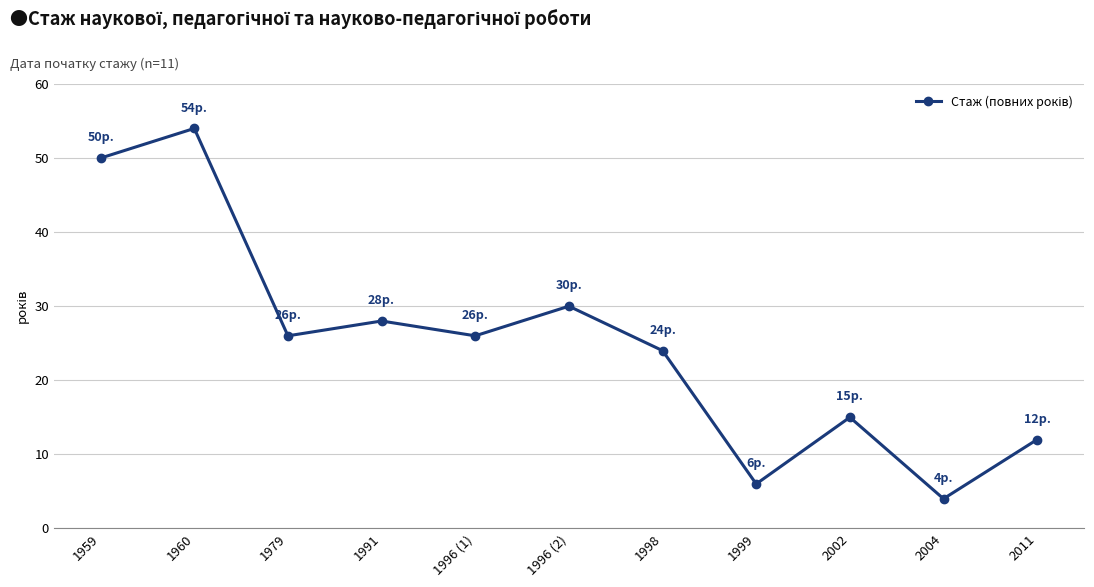

What is the sum of all values?

275